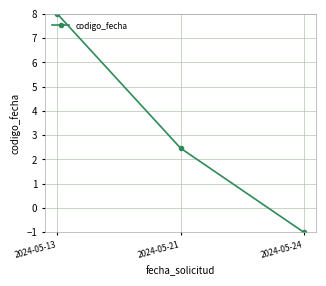

Reading left to right, transcribe all the data shown in this chart.

8.0	2.5	-1.0